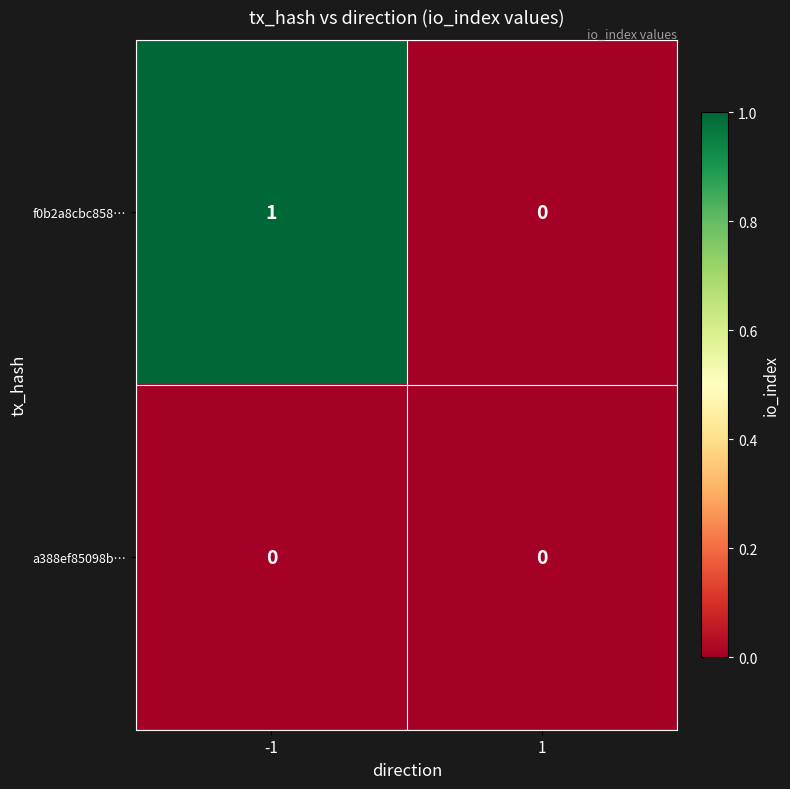

Which series changed the most between -1 and 1?

f0b2a8cbc858…